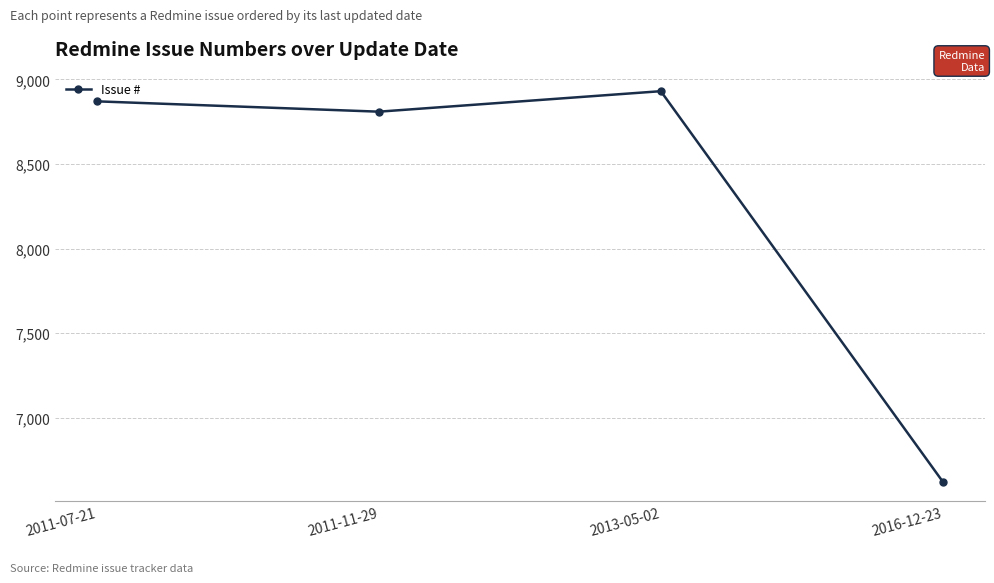

What is the smallest value displayed?

6624